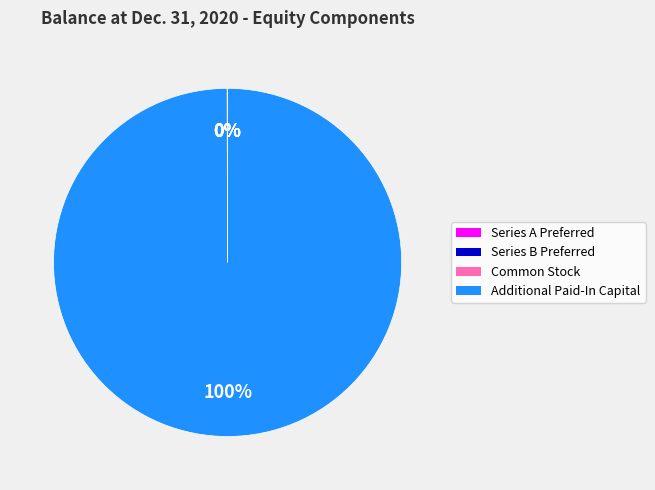

Does any single category account for the majority?

Yes